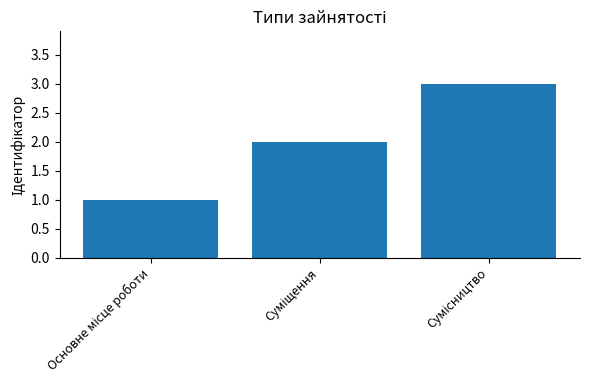

What is the difference between the maximum and second lowest values?

1